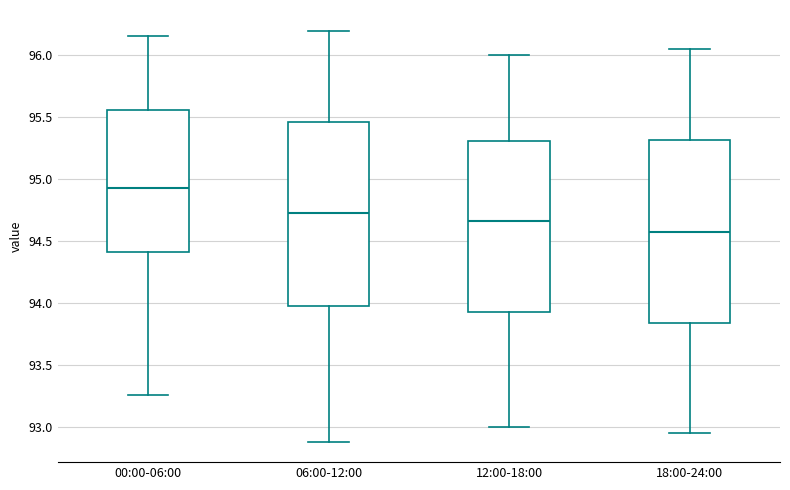

Which box has the lowest median line?

18:00-24:00